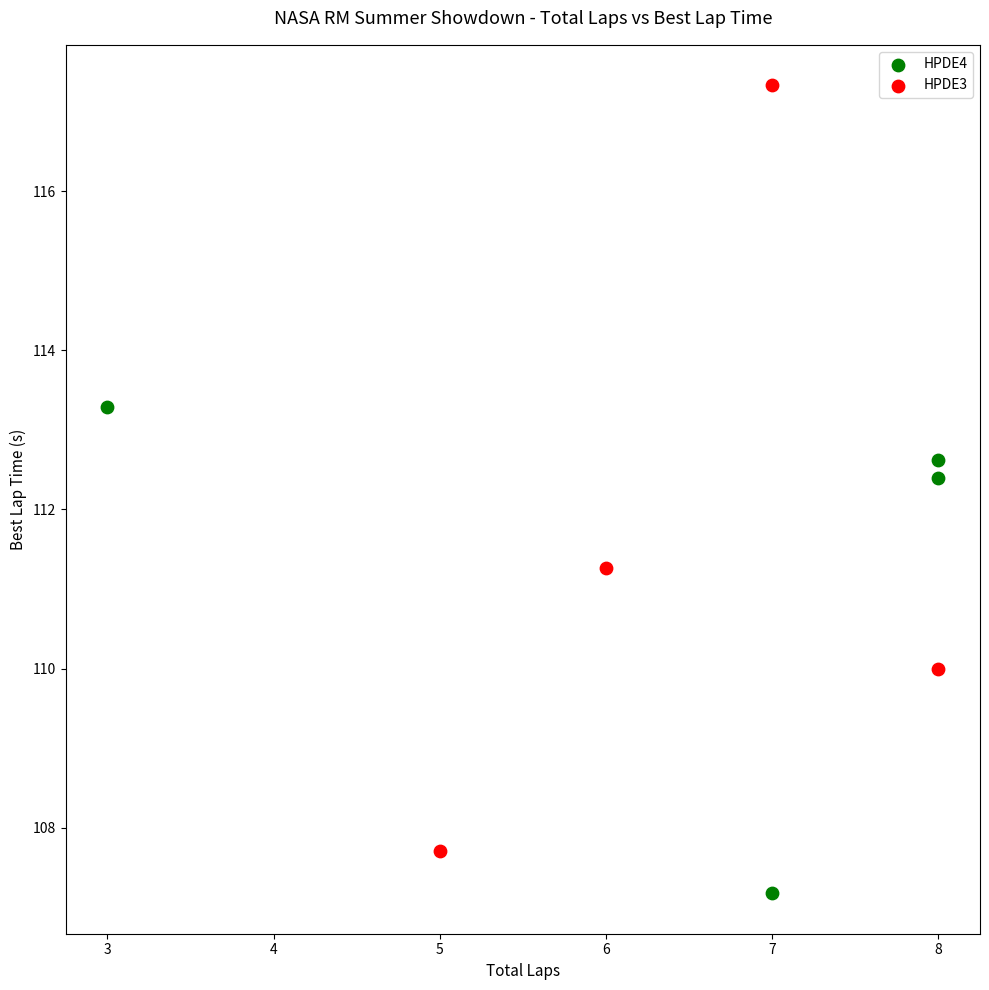

Which series has the largest Y range (max minus min)?

HPDE3